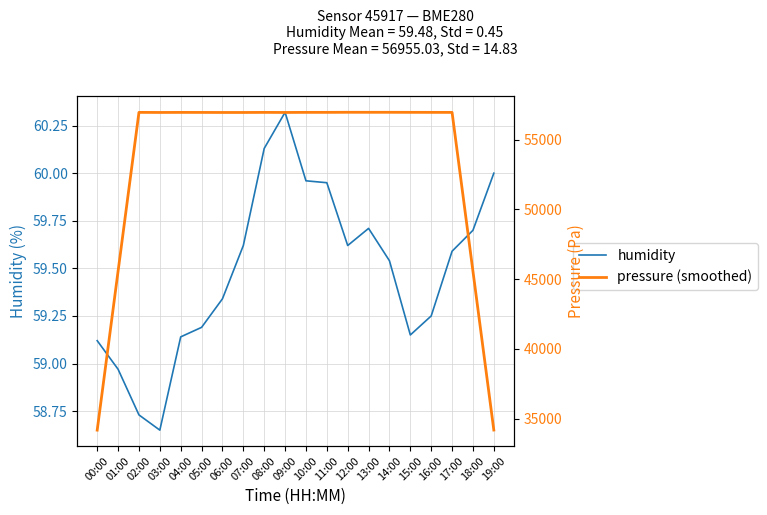

True or false: humidity and pressure (smoothed) cross at least once.

False